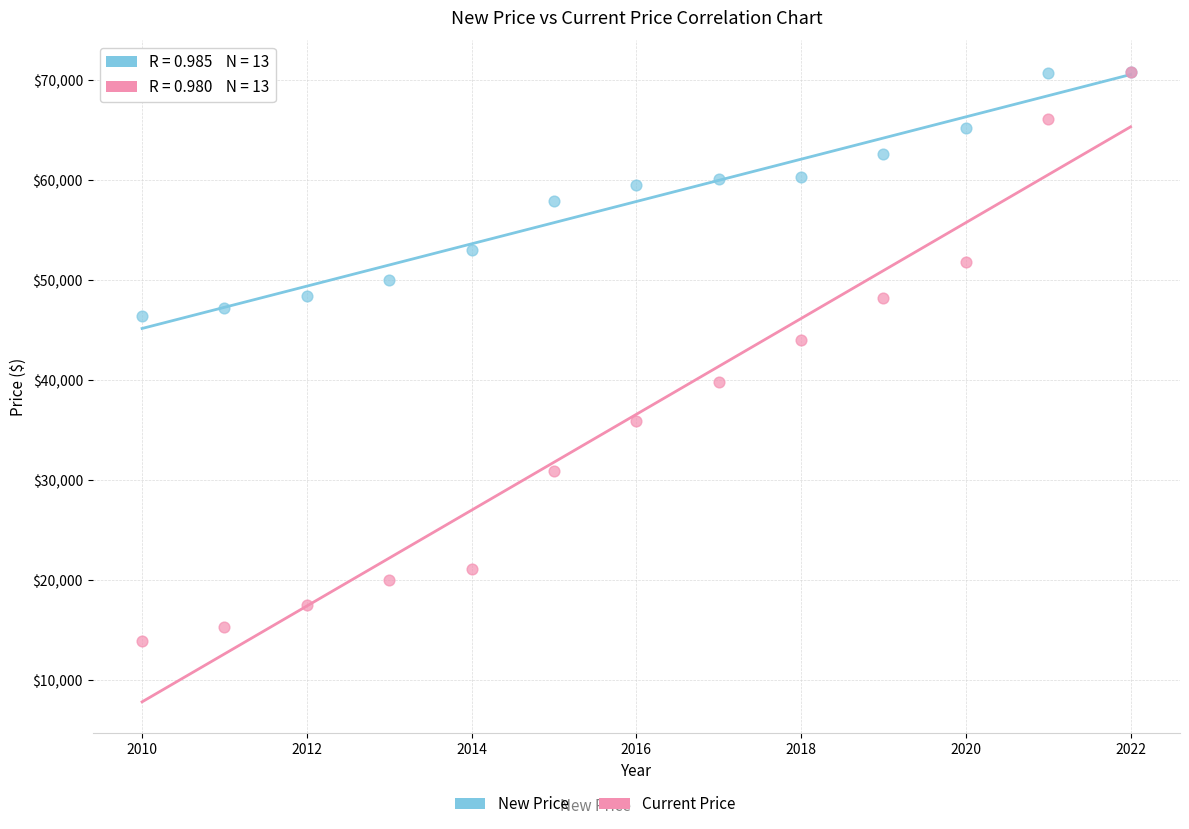

In the Current Price series, what Y value is closest to 42353?

44050